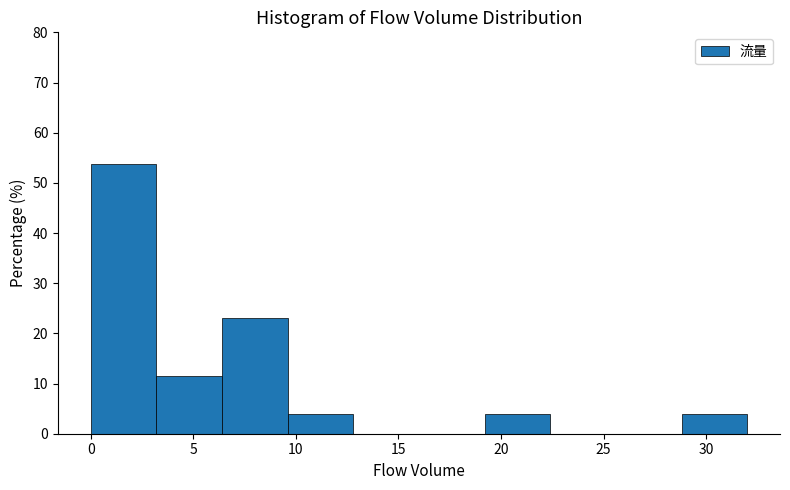

Reading left to right, transcribe this chart: for each bar, give the range it covers on the x-axis and its height. Neither the bar edges nor the heights are printed on the chart, so give them approximately, as read against the axes.

0.0 to 3.2: 54
3.2 to 6.4: 12
6.4 to 9.6: 23
9.6 to 12.8: 4
12.8 to 16.0: 0
16.0 to 19.2: 0
19.2 to 22.4: 4
22.4 to 25.6: 0
25.6 to 28.8: 0
28.8 to 32.0: 4